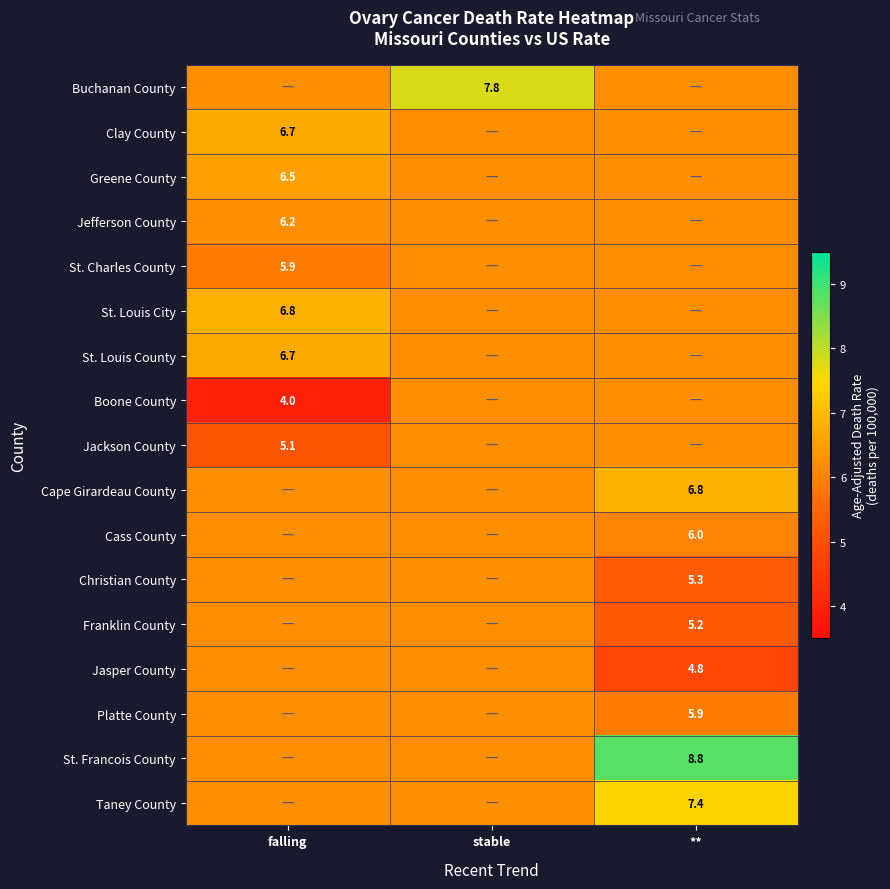

Is it true that St. Louis City equals 9.3 at falling?

False